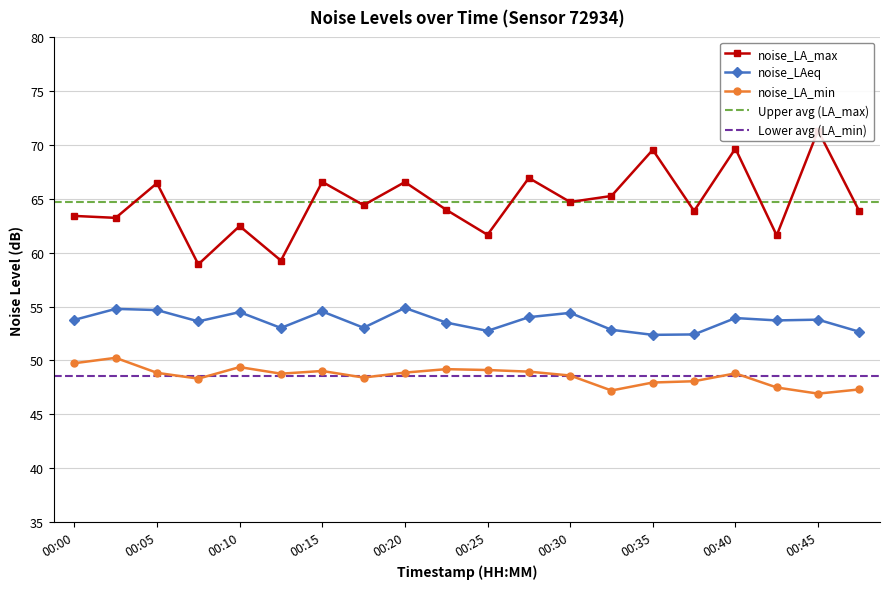

The value of noise_LAeq at 00:30 is 54.4. True or false?

True